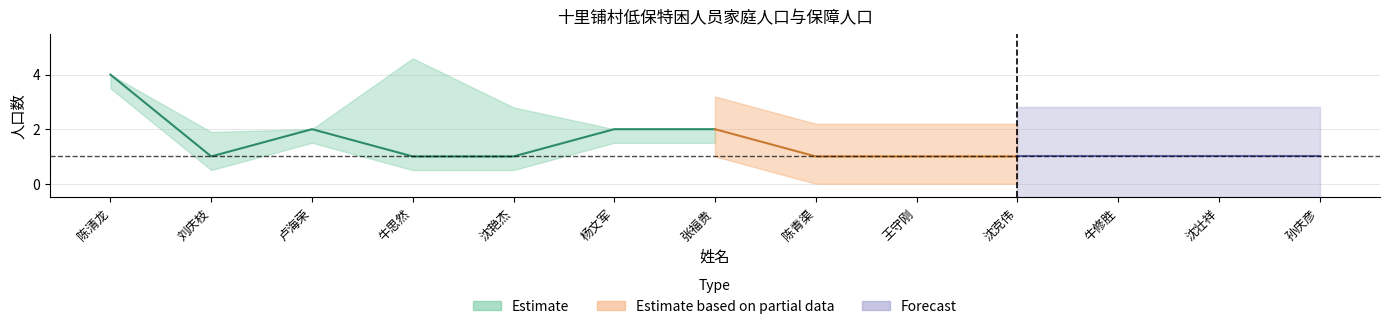

Reading left to right, transcribe all the data shown in this chart.

家庭人口数: 4	2	2	5	3	2	2	1	1	1	2	1	1
保障人口数: 4	1	2	1	1	2	2	1	1	1	1	1	1